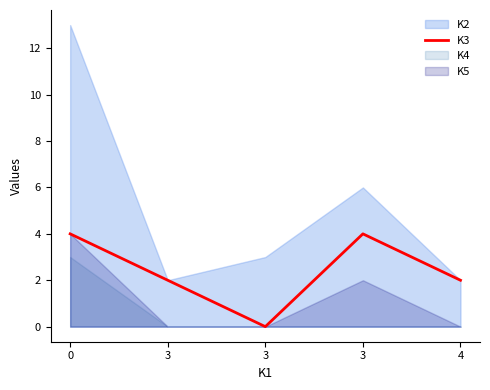

List the labels in order of value, largest first.

0, 3, 3, 4, 3